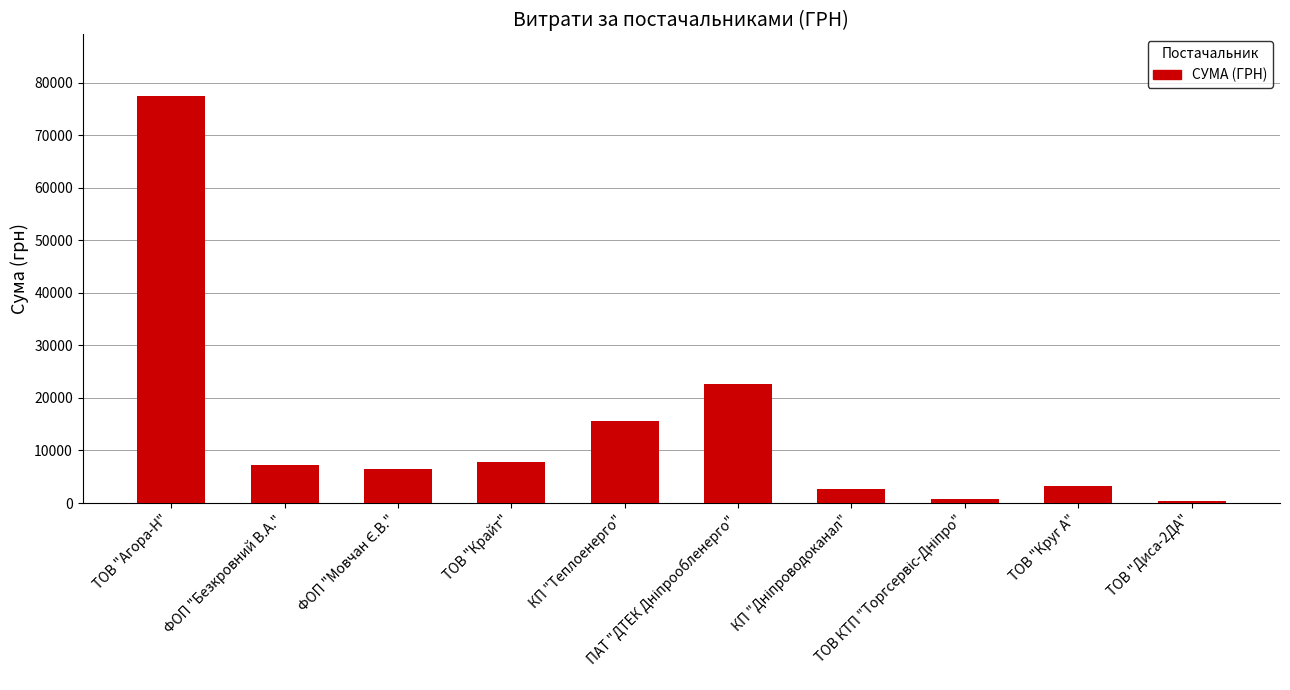

What is the sum of all values?

144462.9